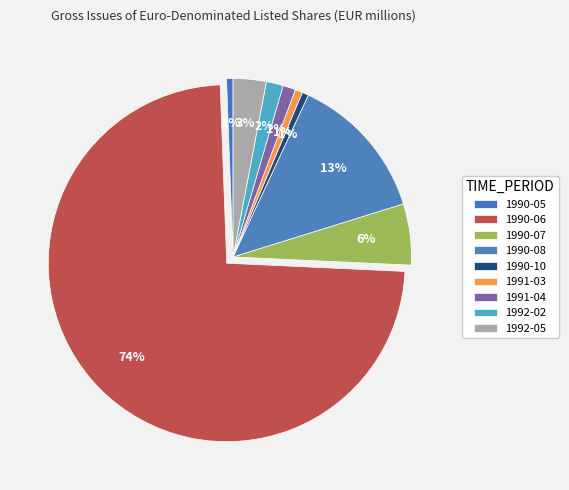

How many slices are in this pie chart?

9